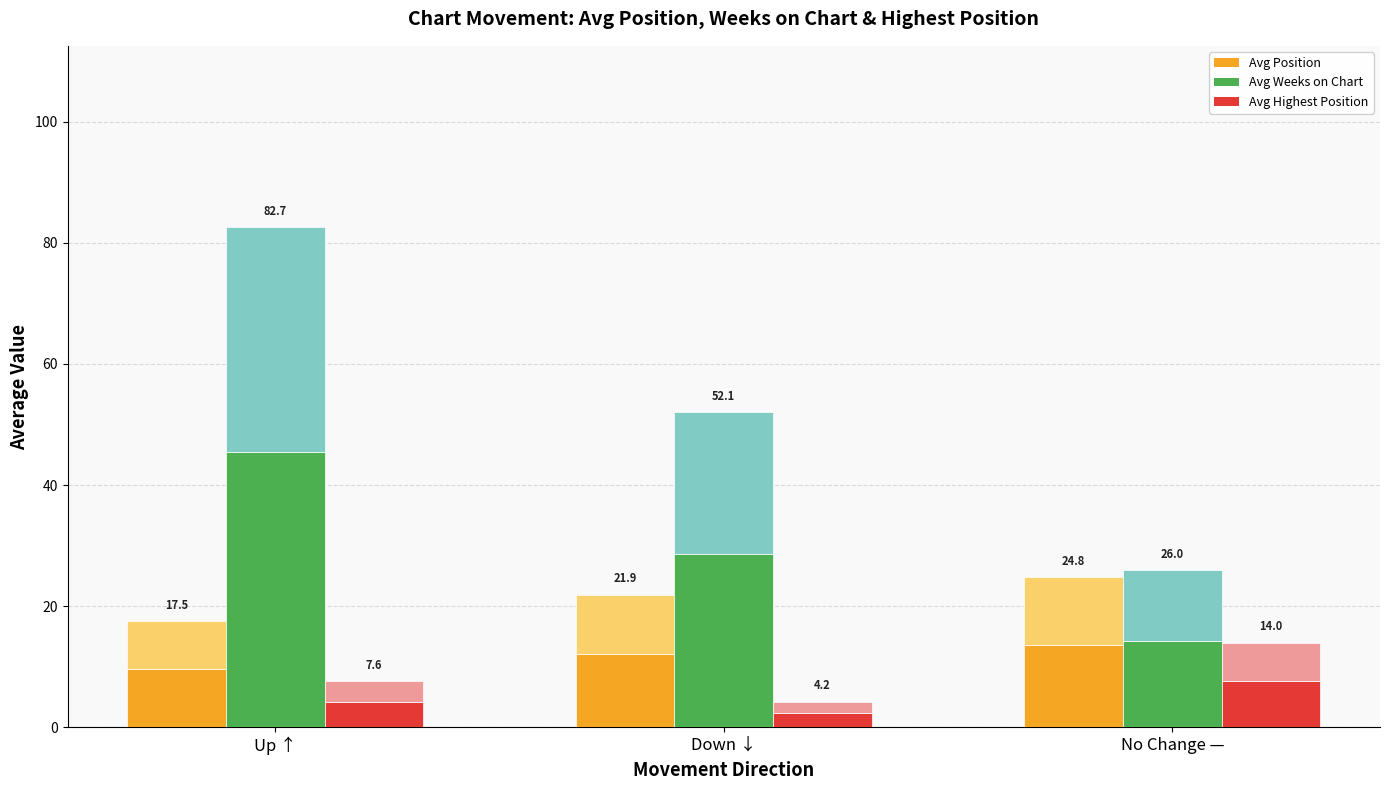

Which label corresponds to the smallest value in the chart?

Down ↓